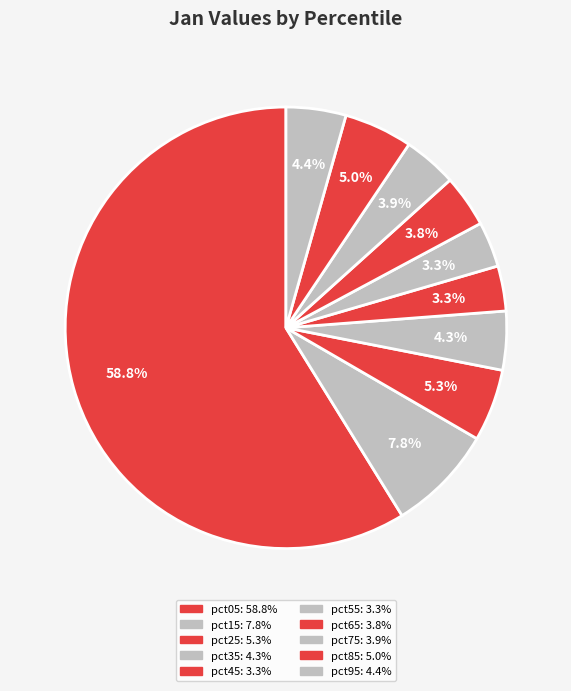

What is the majority slice?

pct05